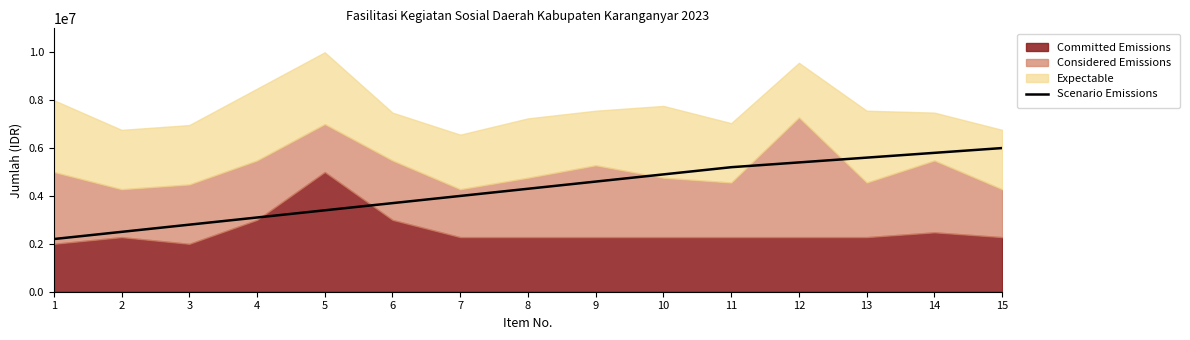

What is the value of the 8th point from the left?

4300000